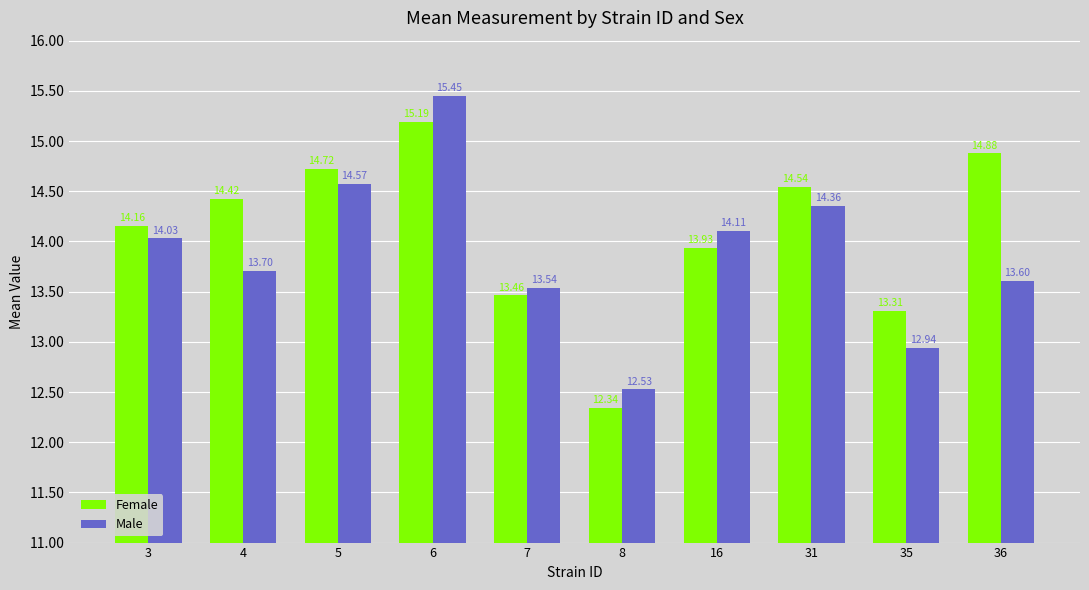

The Female series shows 25.0 at 5. True or false?

False